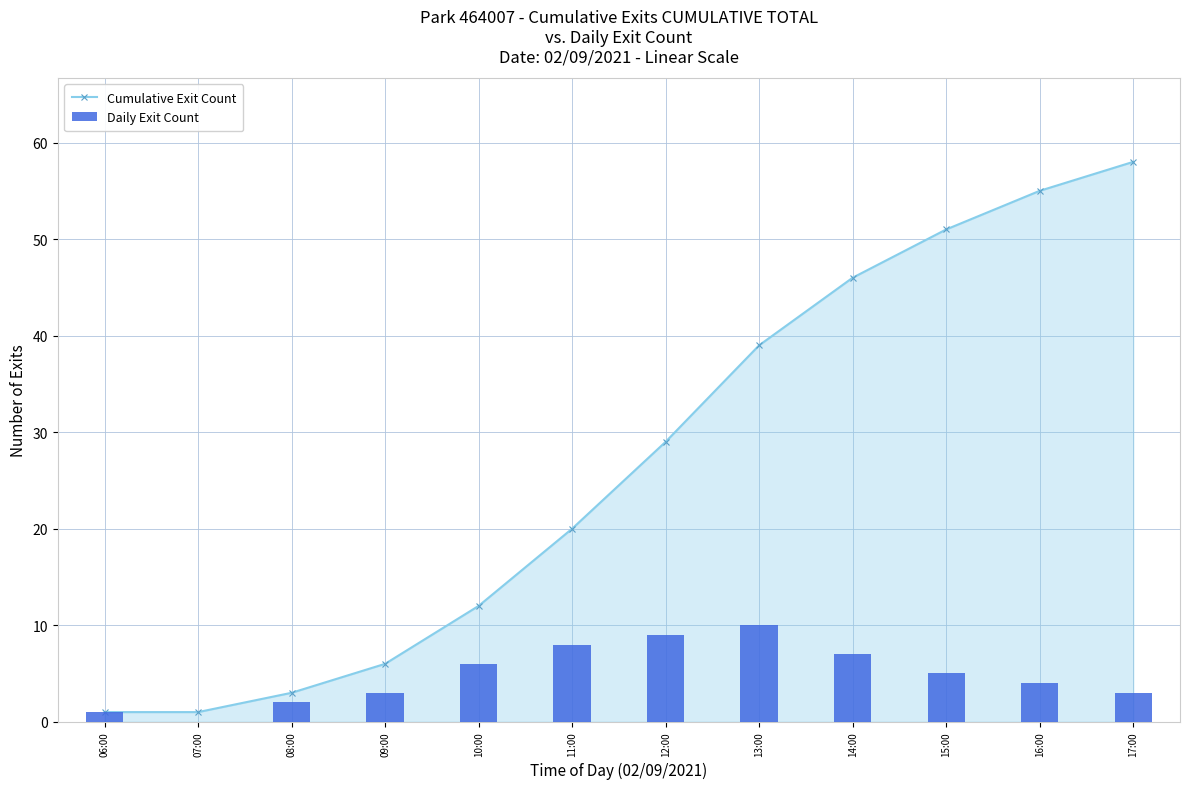

Rank the series by their maximum value, from lowest to highest.

Daily Exit Count, Cumulative Exit Count